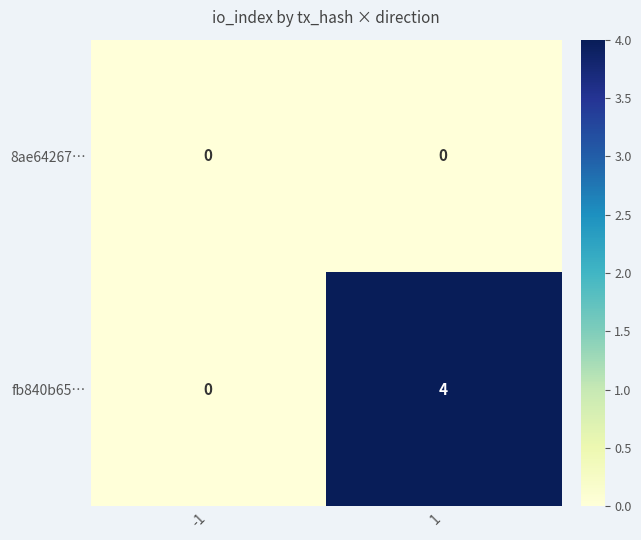

Reading left to right, what are all the values shown in this chart?

8ae64267…: 0	0
fb840b65…: 0	4